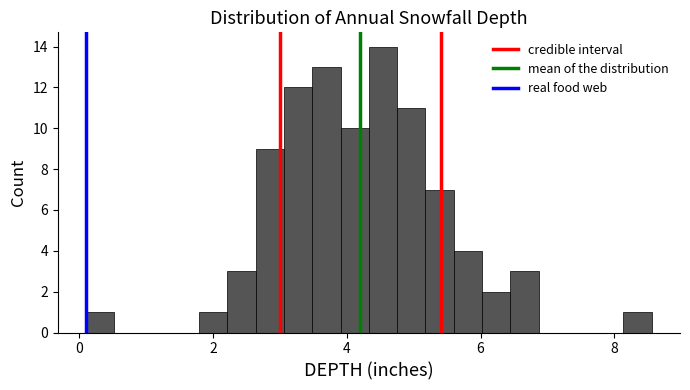

Around what value on the x-axis is the tallest bar? Give the approximate position of its centre, as read against the axis.

4.6